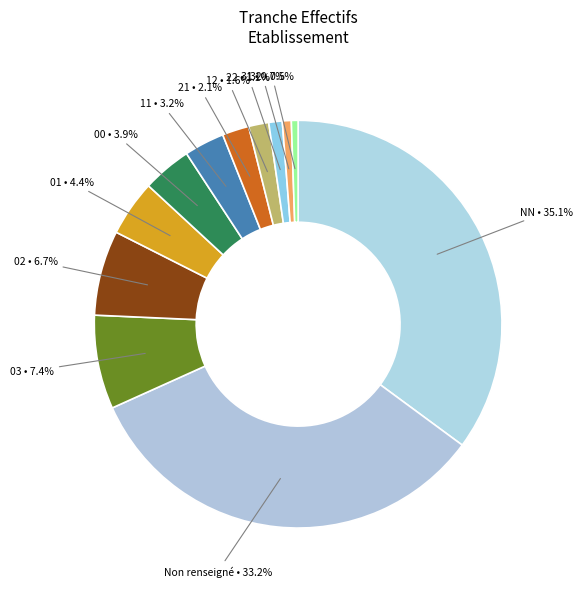

How many slices are in this pie chart?

12